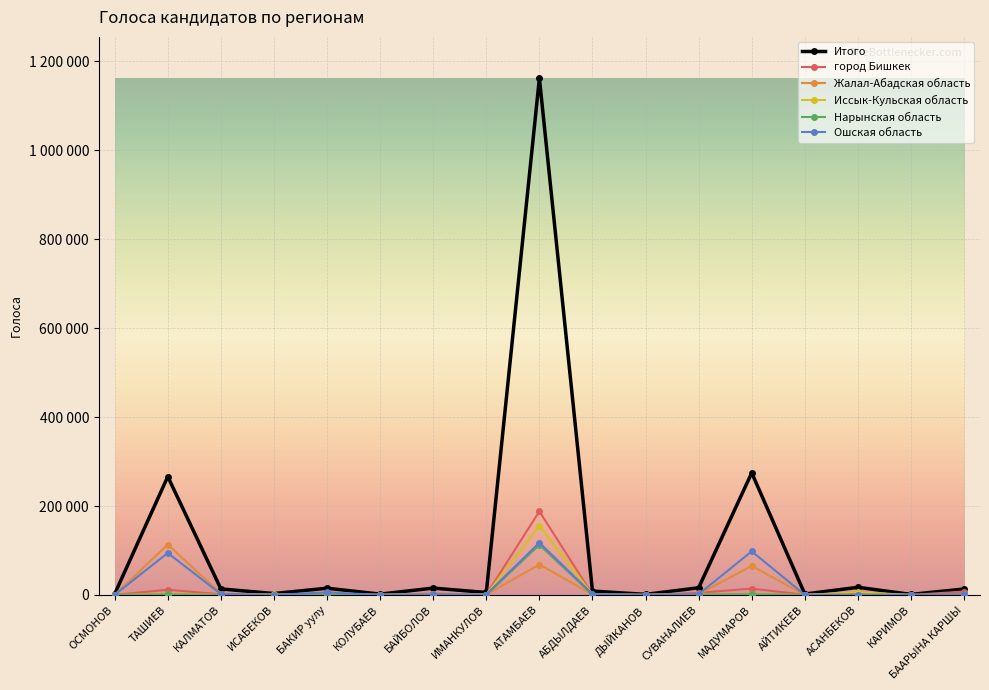

Is this an area chart (filled region under the line)?

No